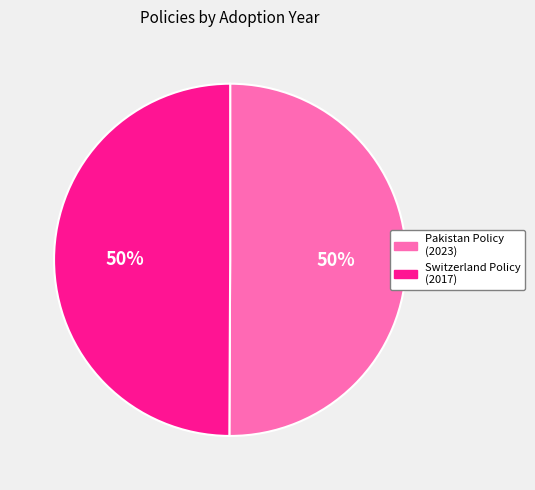

To the nearest percent, what is the average slice percentage?

50%